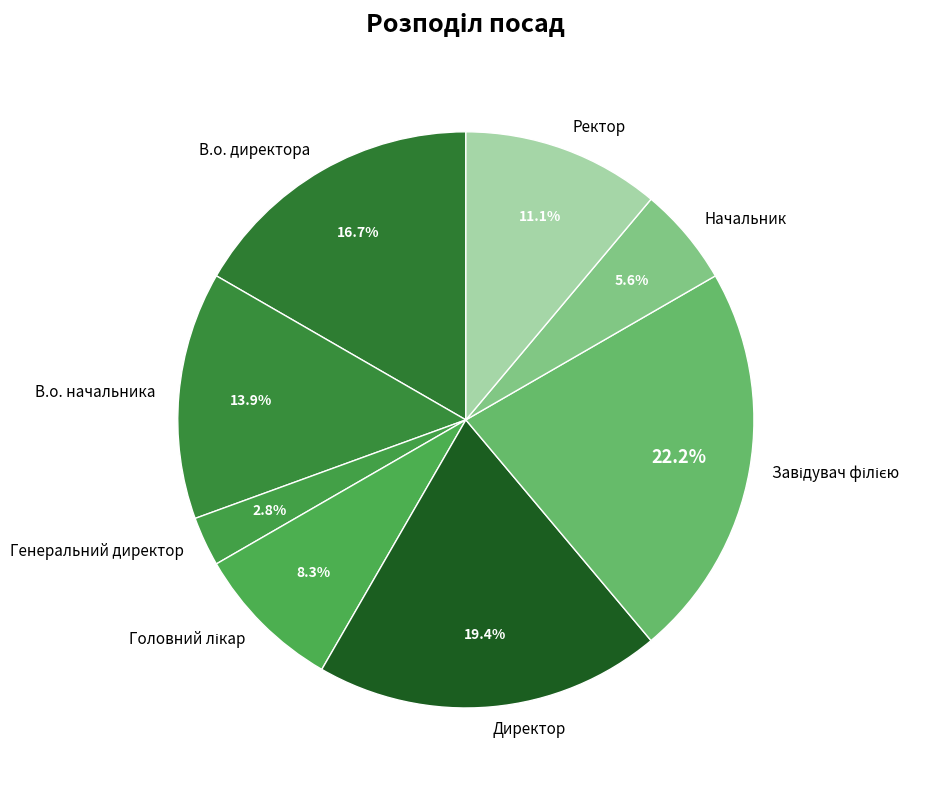

Does any single category account for the majority?

No